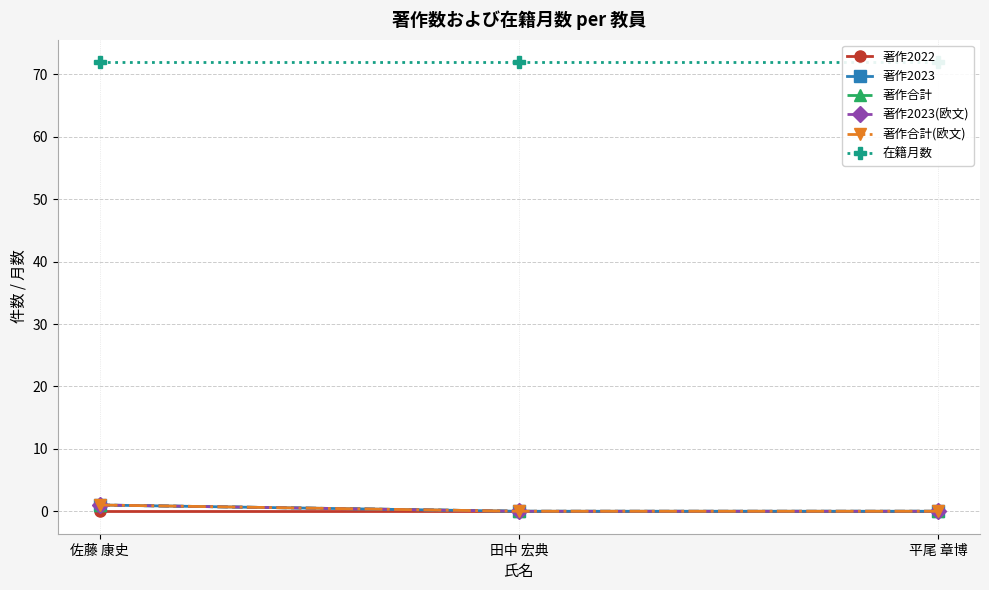

What is the difference between the 著作2023 values at 佐藤 康史 and 田中 宏典?

1